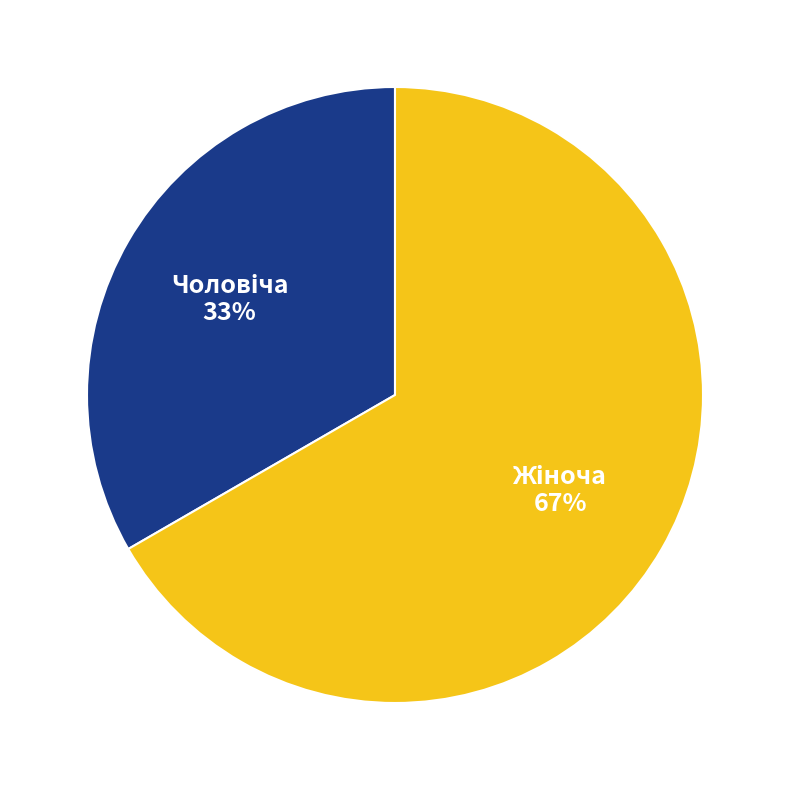

Is there a majority slice in this chart?

Yes